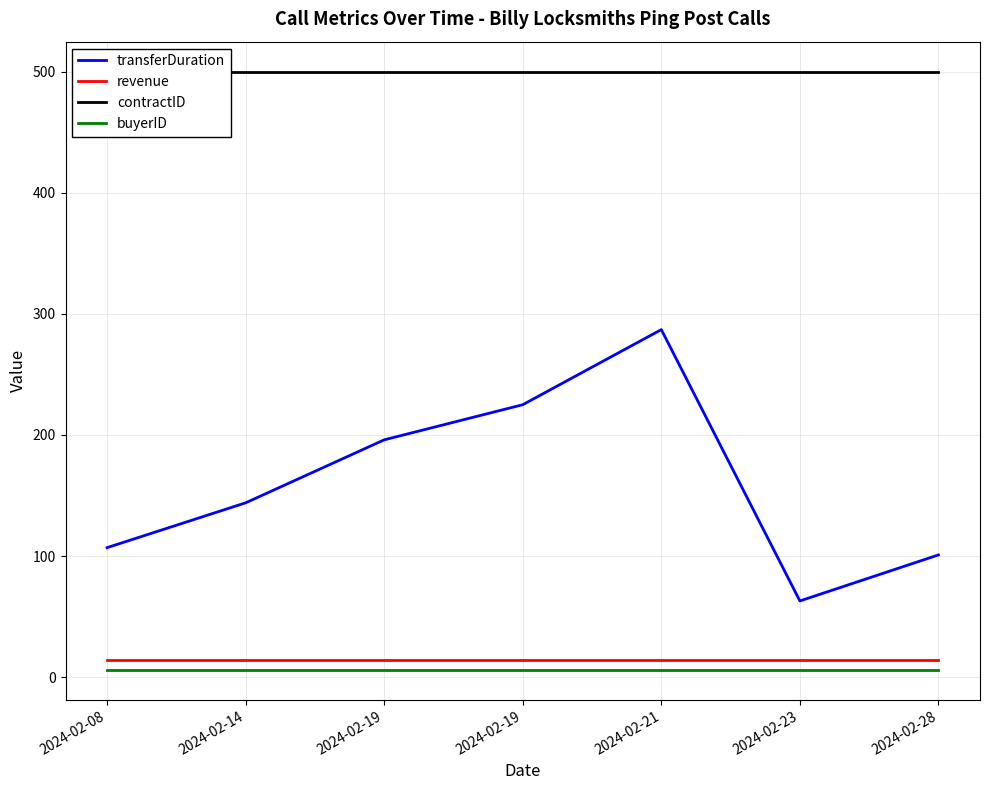

In transferDuration, how many points are lower than both neighbors (excluding endpoints)?

1